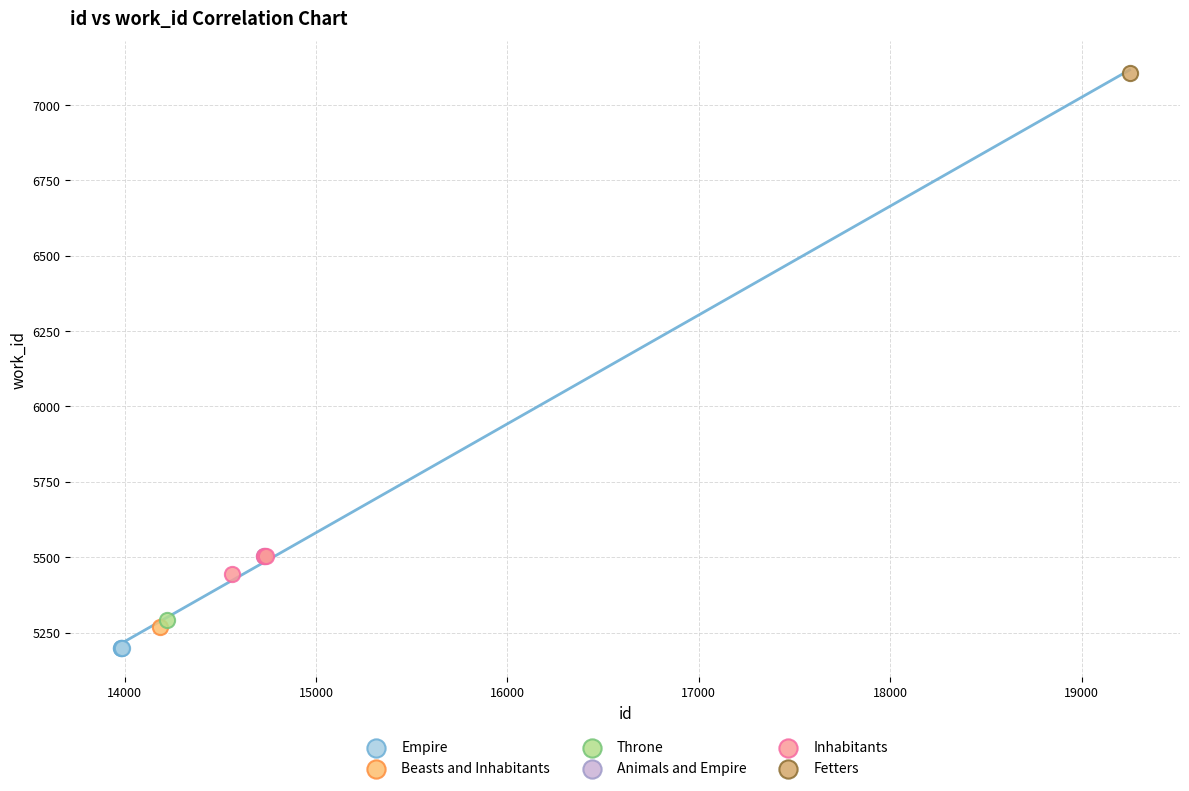

Which series reaches the minimum Y coordinate?

Empire